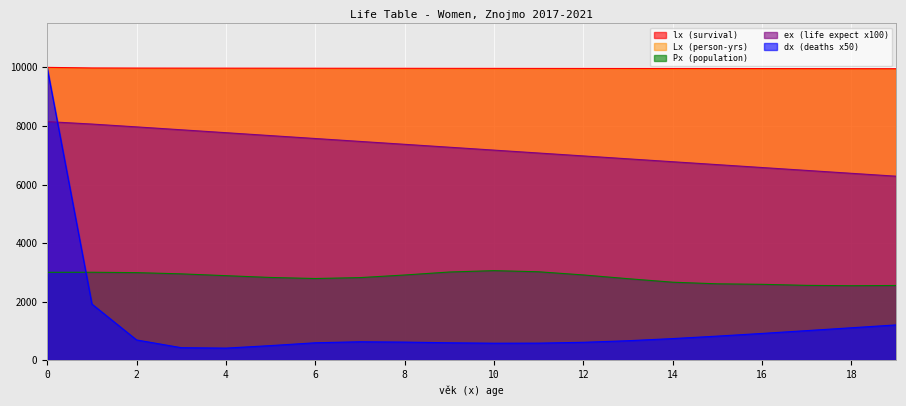

The Px series shows 633.8 at 3. True or false?

False